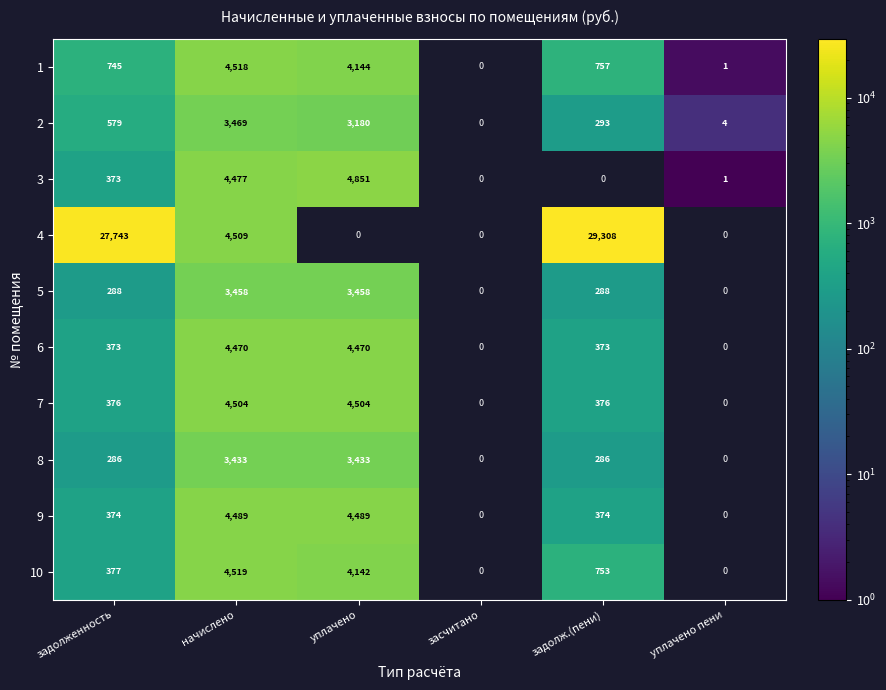

What is the total value across all series at задолженность?

31514